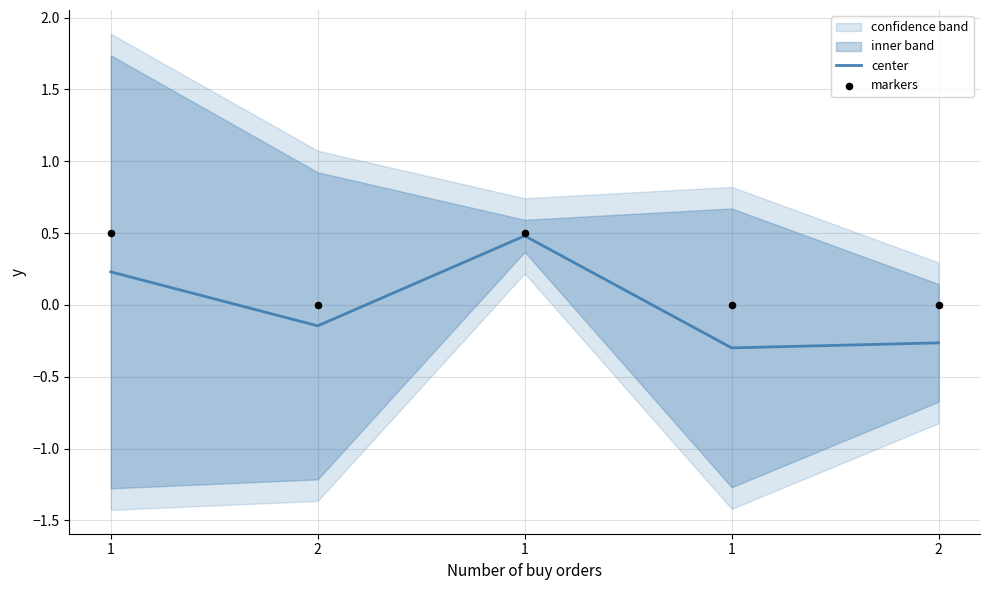

What is the total value across all series at 2?

-0.1